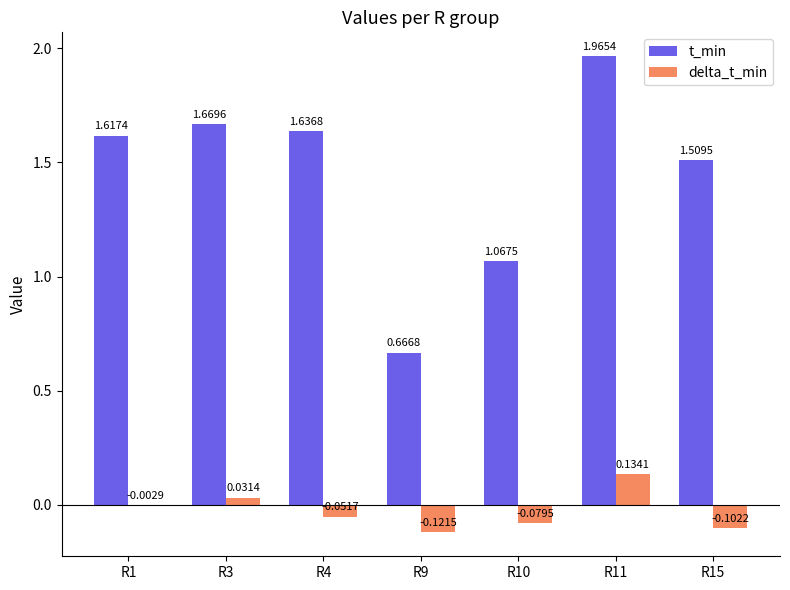

At which category is the sum across all series the highest?

R11